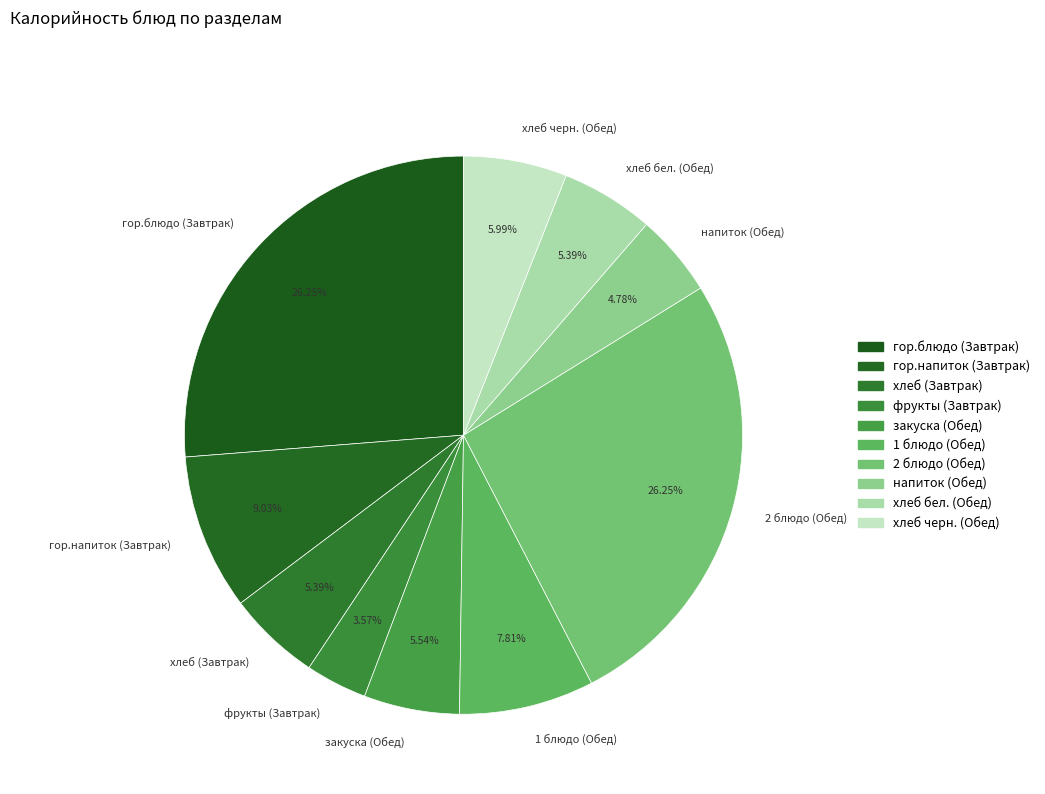

Which category has the smallest portion of the pie?

фрукты (Завтрак)